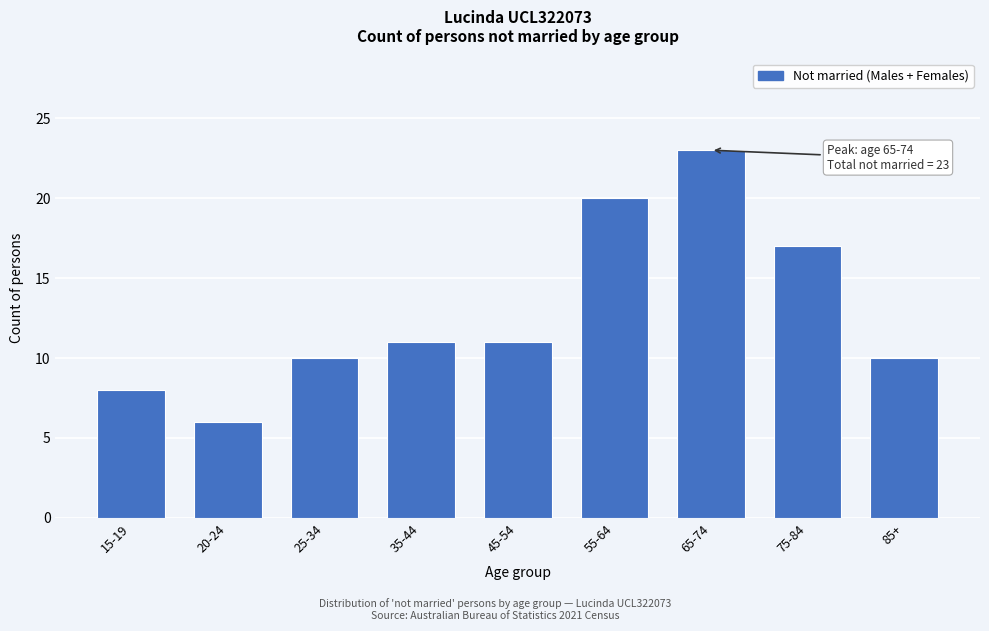

Reading left to right, extract all data points from this chart.

15-19=8	20-24=6	25-34=10	35-44=11	45-54=11	55-64=20	65-74=23	75-84=17	85+=10